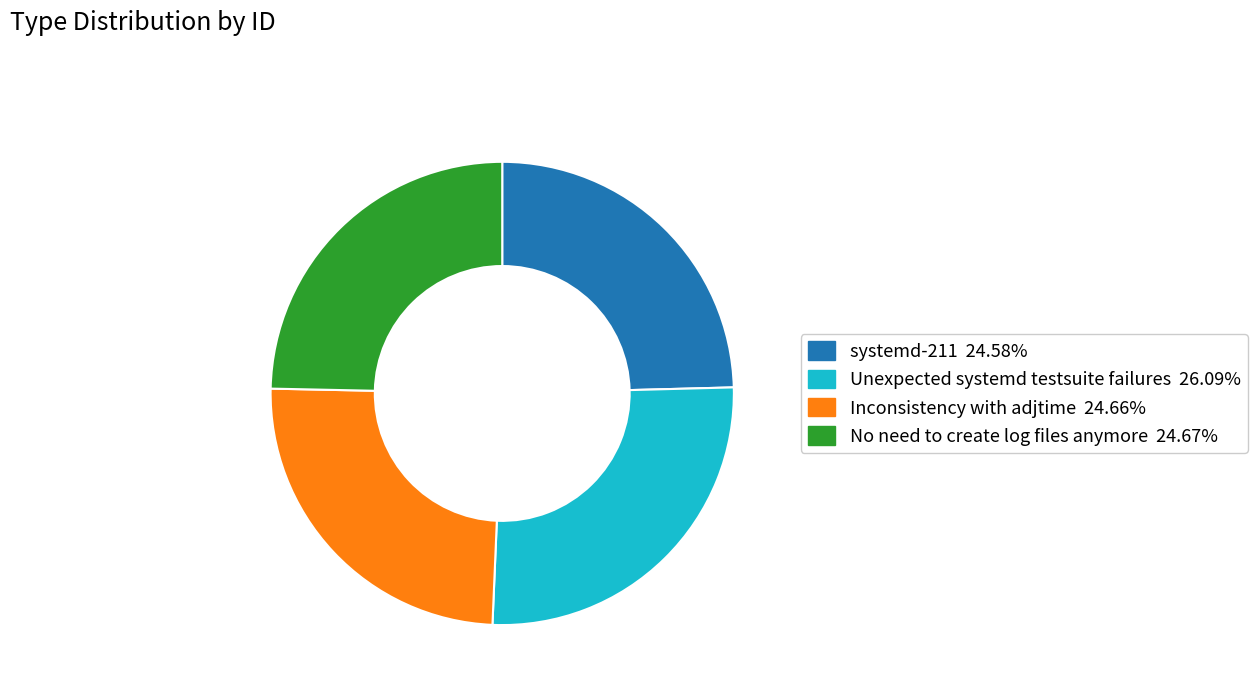

How many segments does this pie chart have?

4